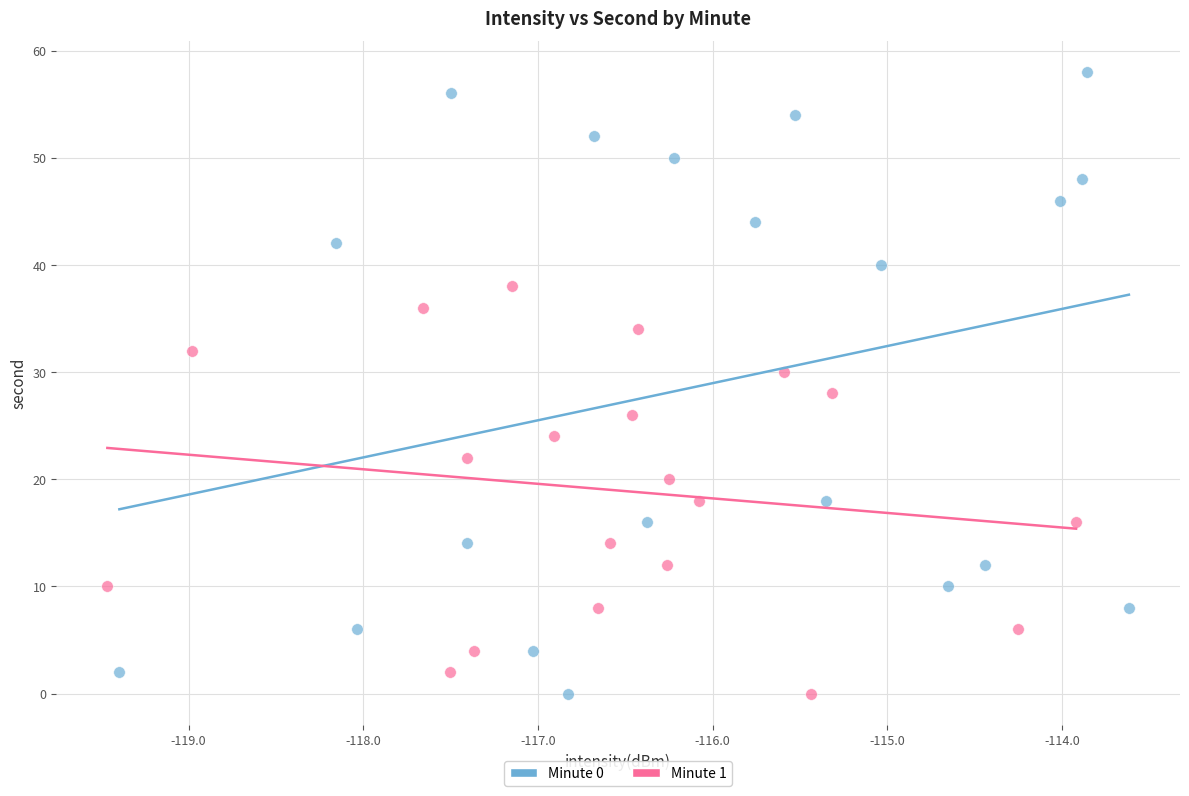

Which series has the largest Y range (max minus min)?

Minute 0